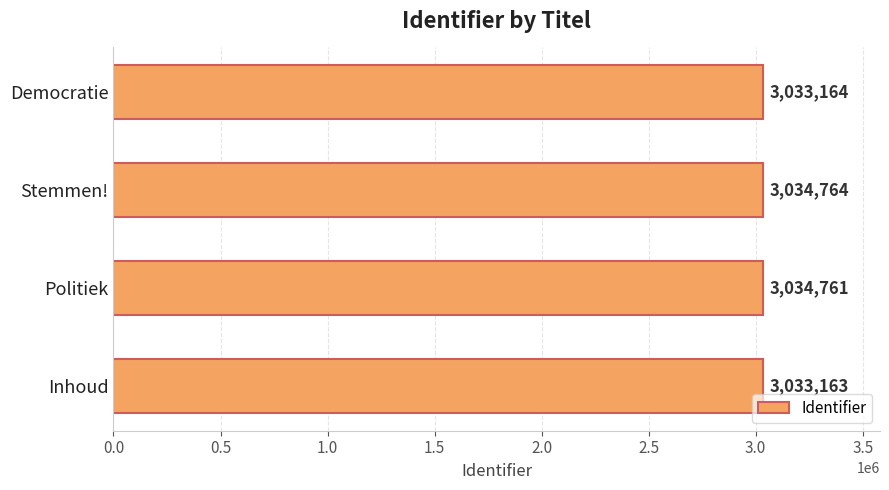

How many bars are there in total?

4